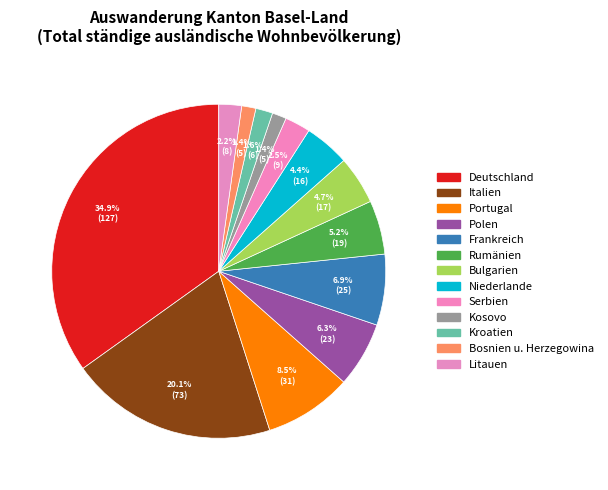

How many slices are in this pie chart?

13